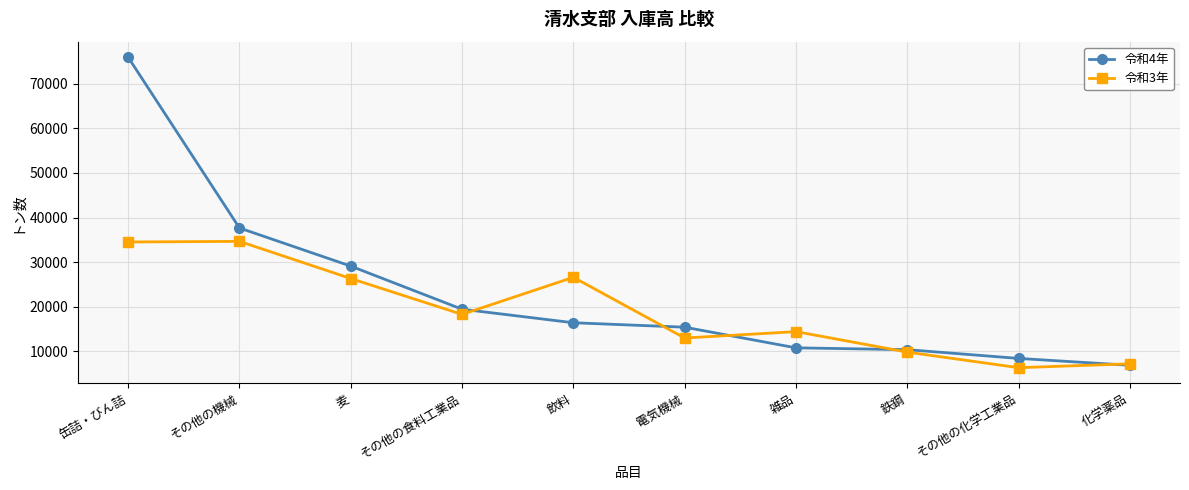

What position from the left is 鉄鋼?

8